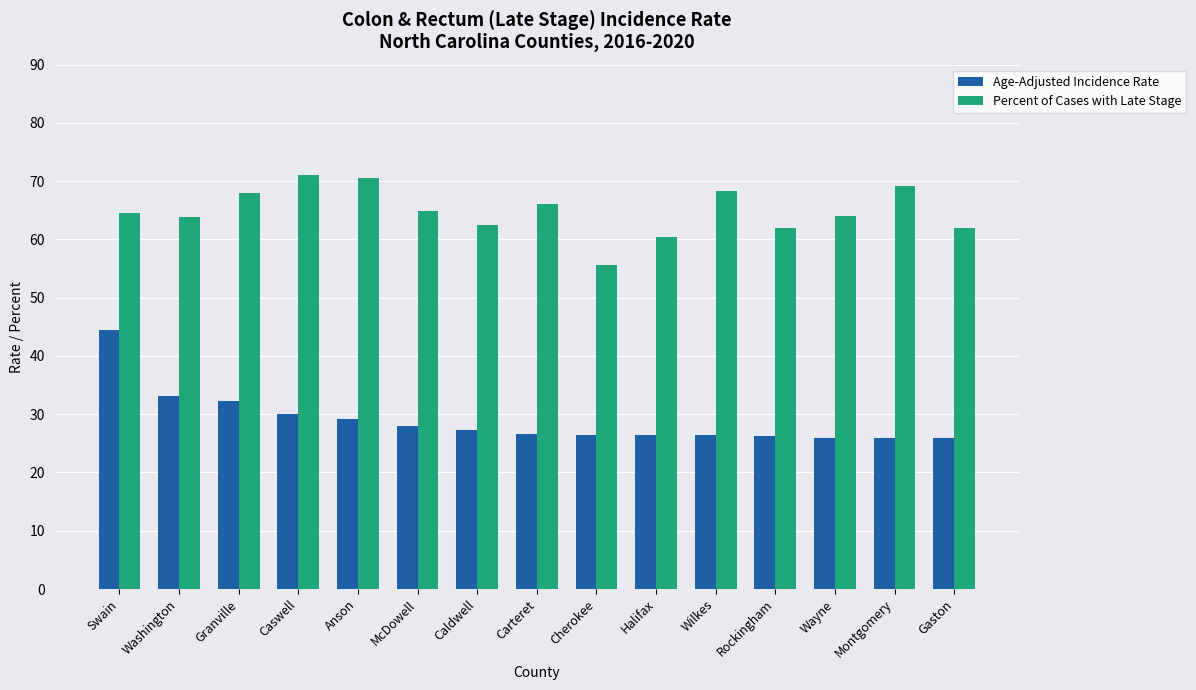

What is the value of the Age-Adjusted Incidence Rate bar at the 3rd from the left?

32.3